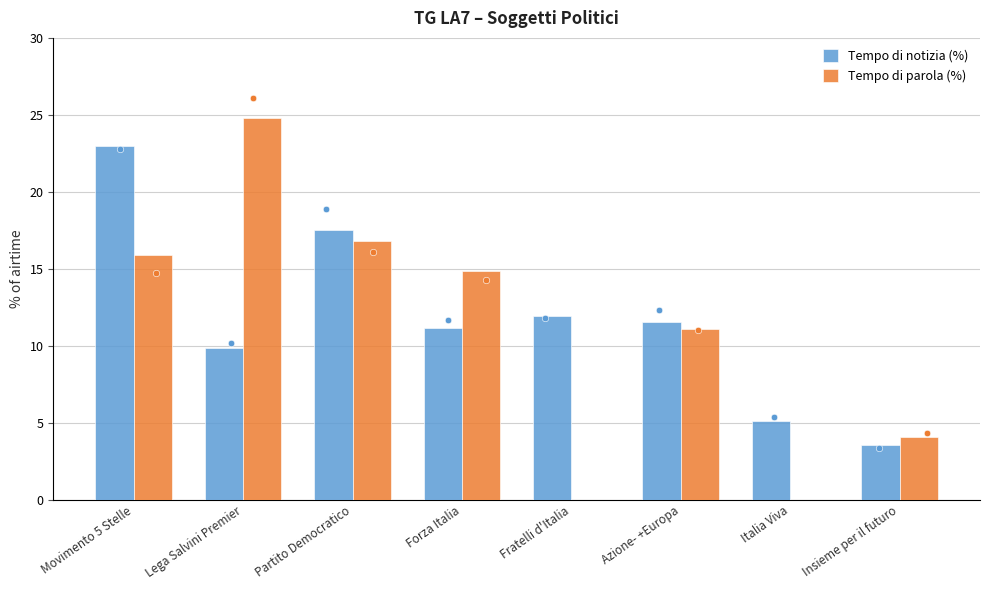

Is the value of Tempo di notizia (%) at Lega Salvini Premier greater than the value of Tempo di parola (%) at Lega Salvini Premier?

No